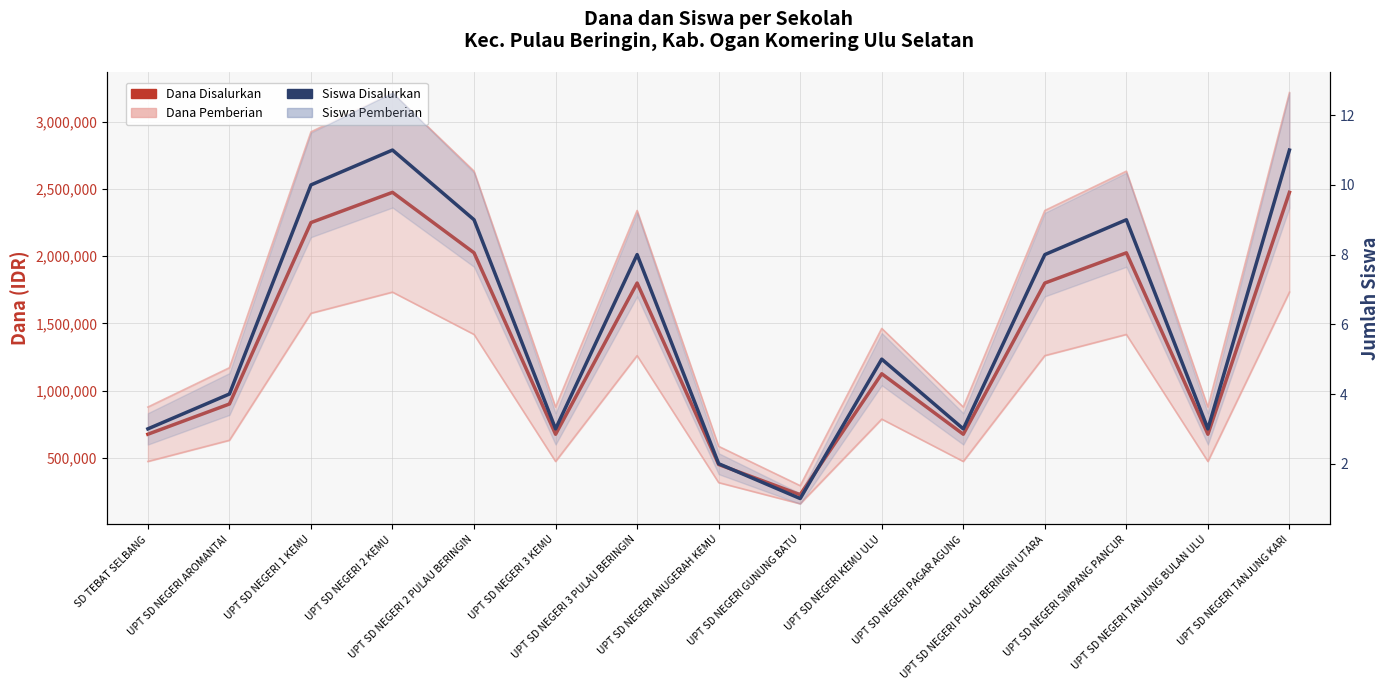

What is the value of the Siswa Disalurkan point at the 5th from the left?

9